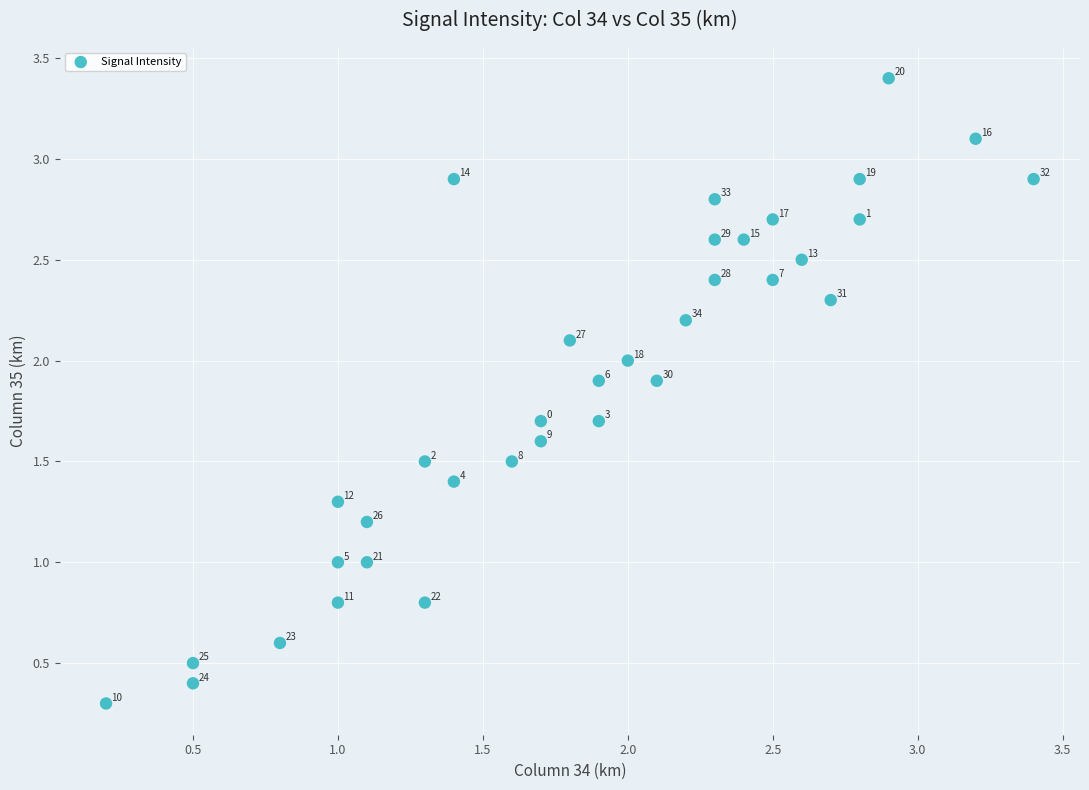

What Y value in the scatter plot is closest to 1?

1.0